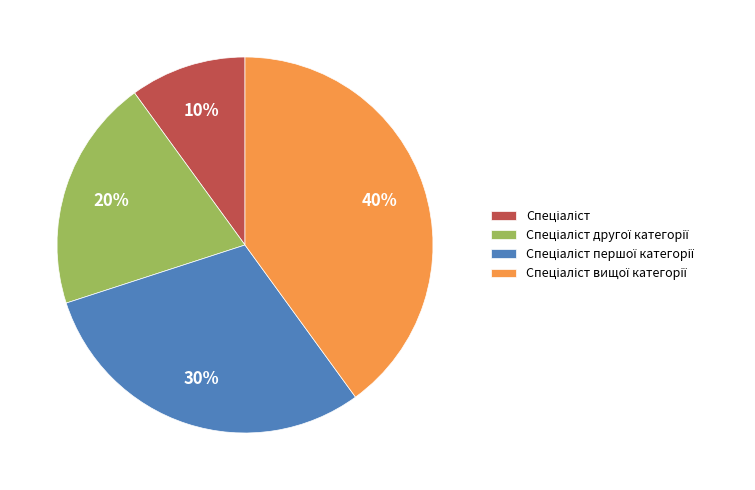

Is there any slice that represents more than half of the pie?

No